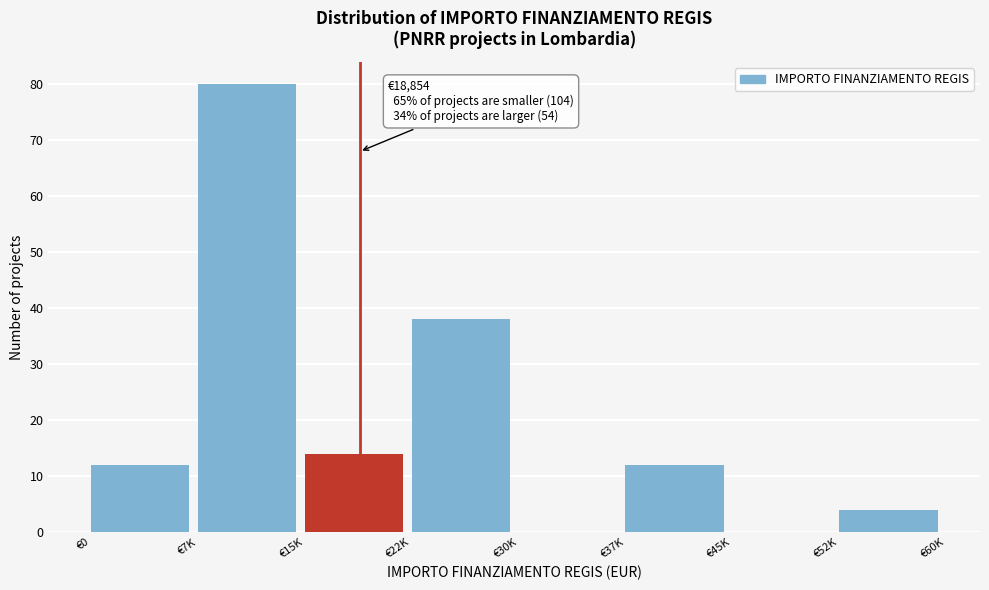

Reading left to right, list all the values displayed in this chart.

€0=12	€7K=80	€15K=14	€22K=38	€30K=0	€37K=12	€45K=0	€52K=4